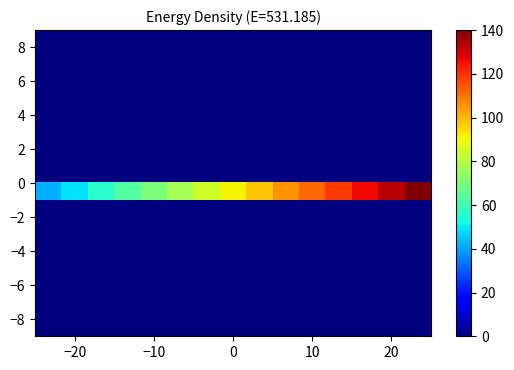

At how many categories does at least one series exceed 126?

2